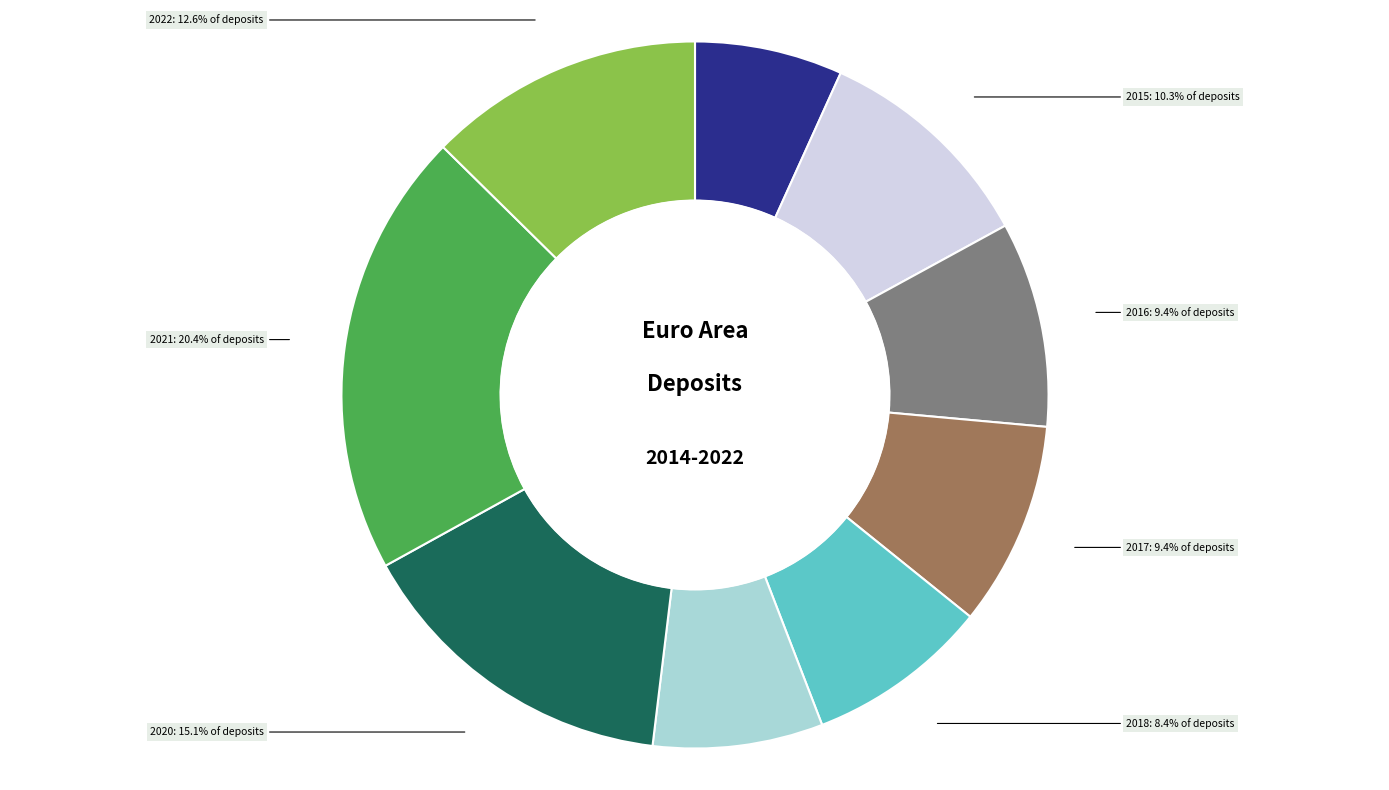

Is there a majority slice in this chart?

No